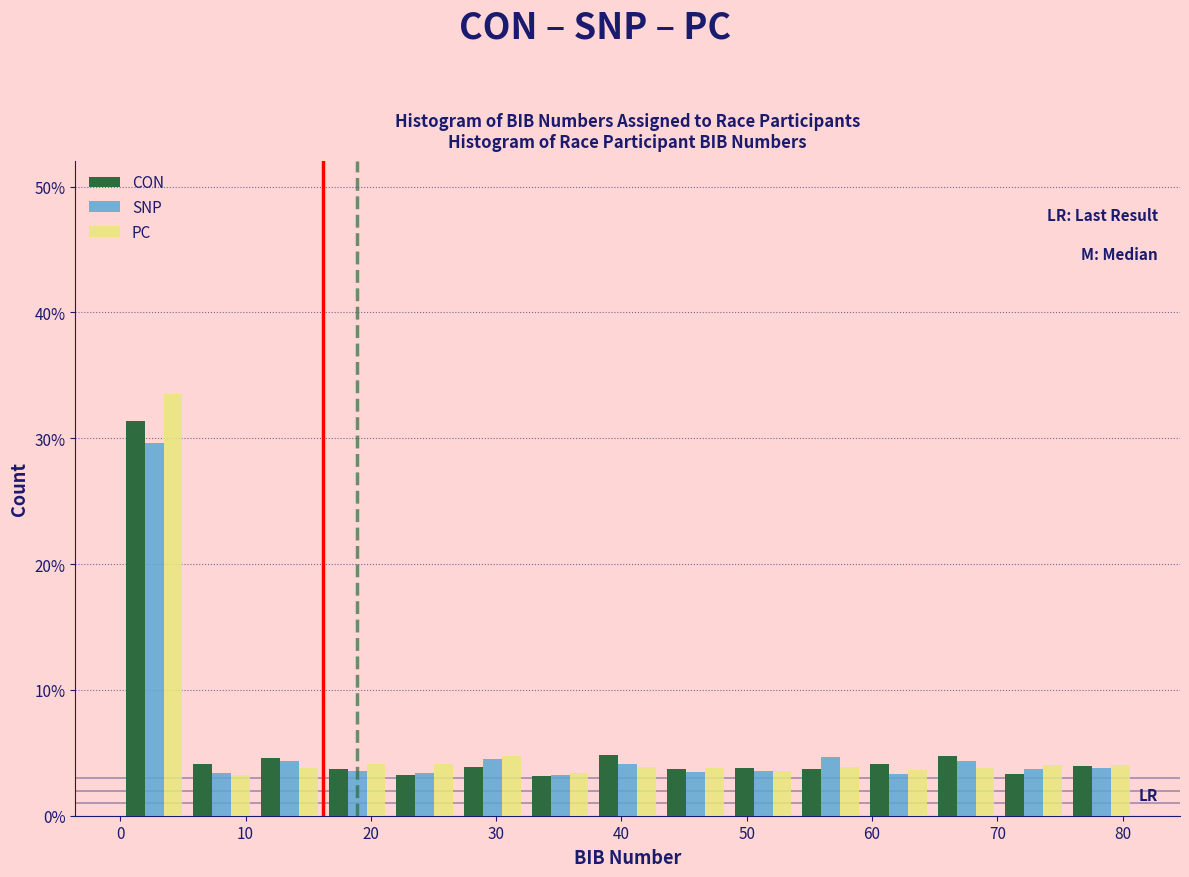

What is the height of the PC bar covering 5.4 to 10.8 on the x-axis? Neither the bar edges nor the heights are printed on the chart, so give them approximately, as read against the axes.

3